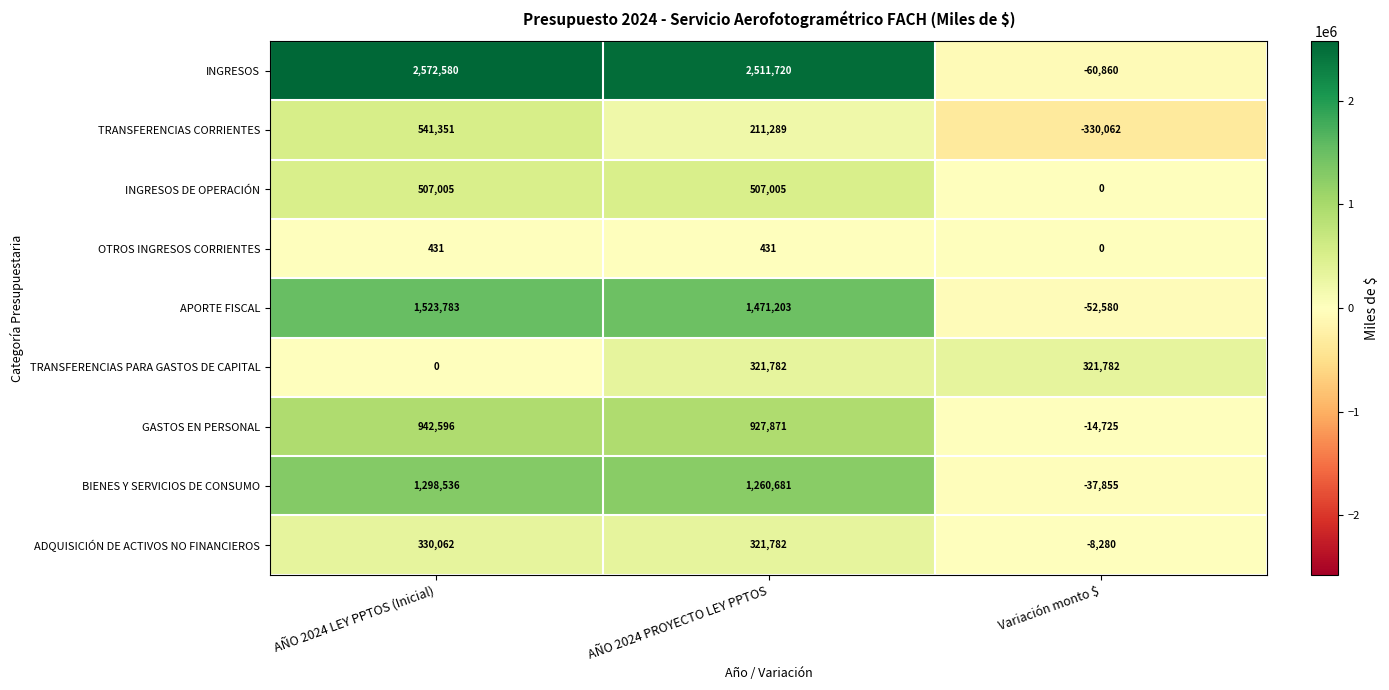

The value of ADQUISICIÓN DE ACTIVOS NO FINANCIEROS at Variación monto $ is -14786. True or false?

False